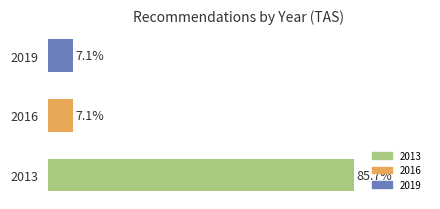

Does the chart contain any negative values?

No